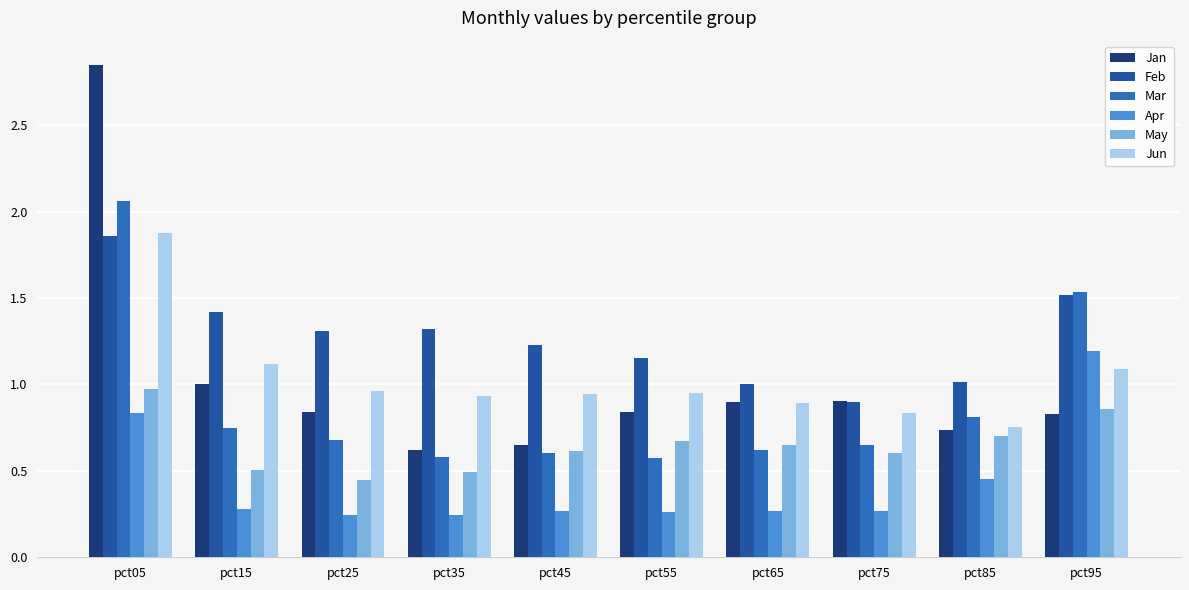

Which series has the largest range (max minus min)?

Jan